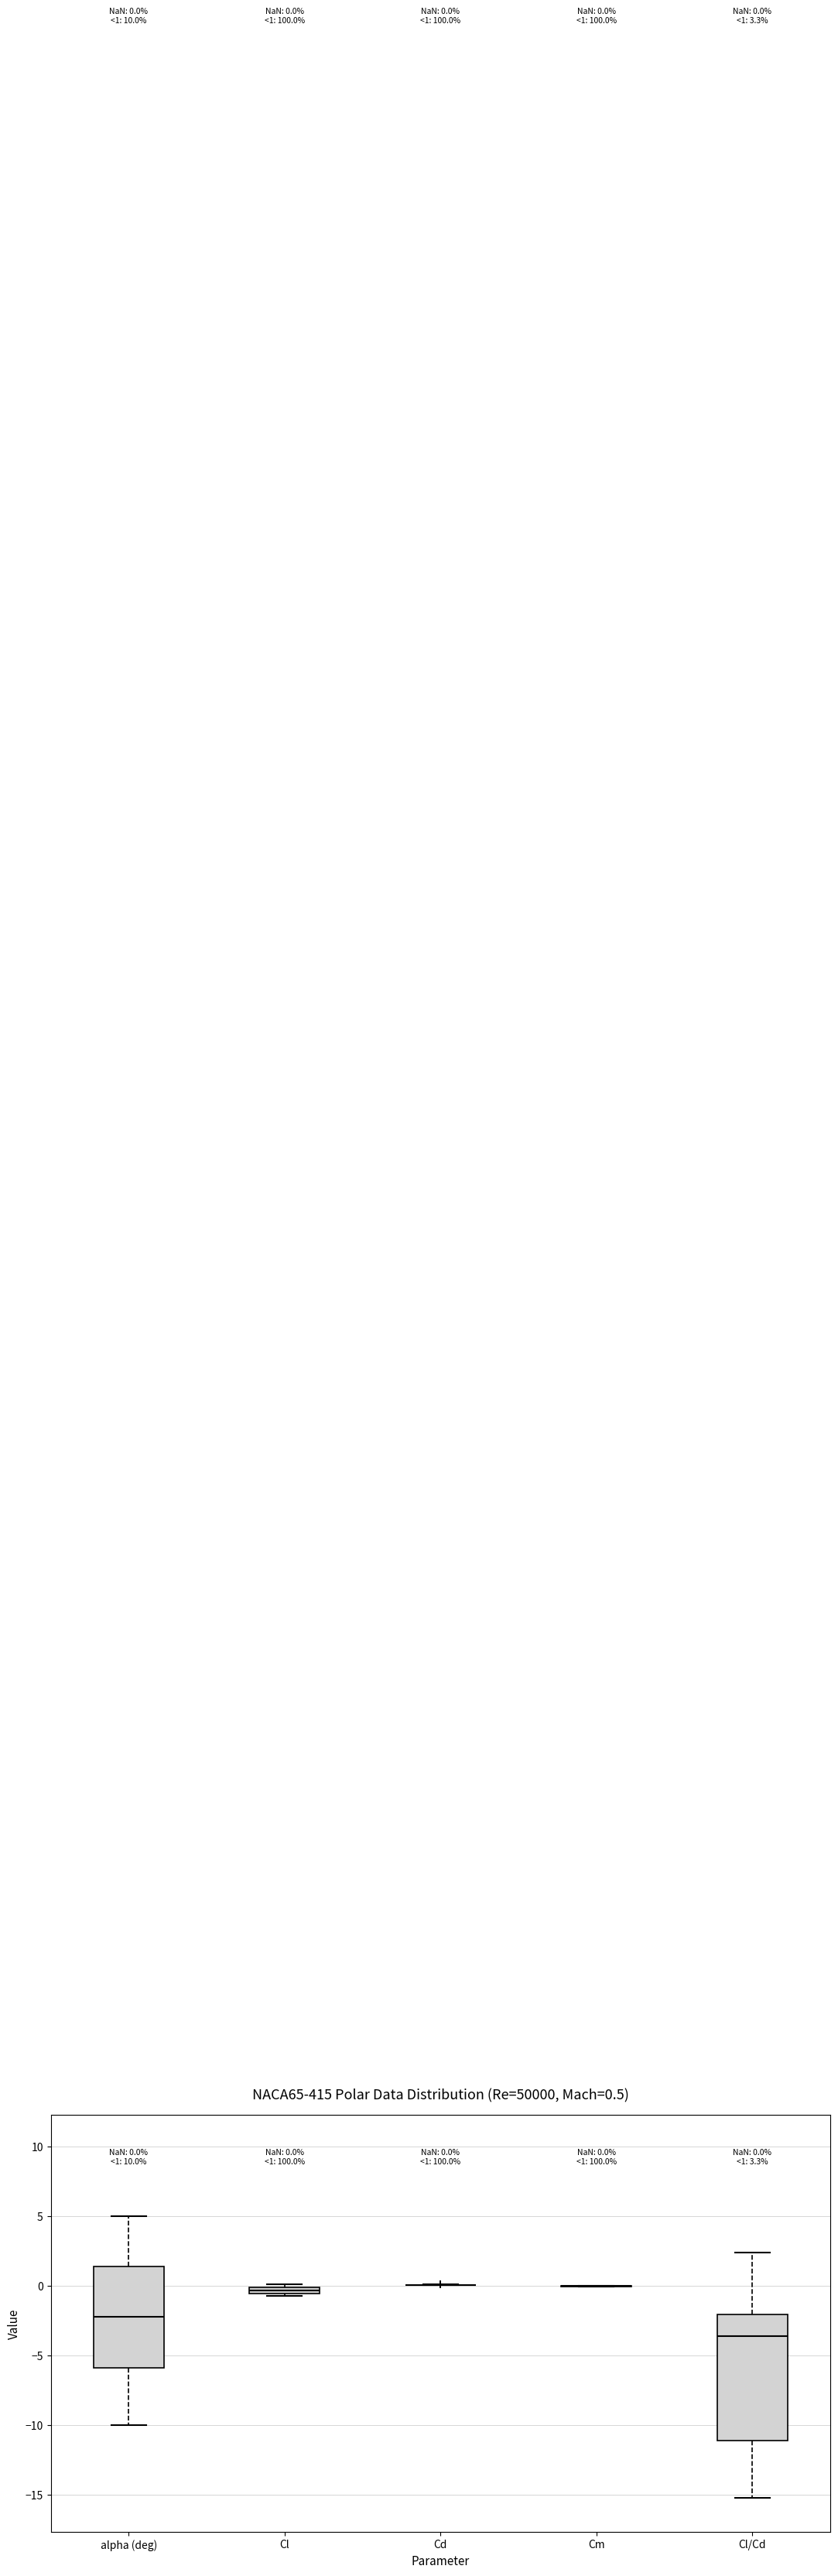

Which box is the tallest, from its lower edge to its upper edge?

Cl/Cd